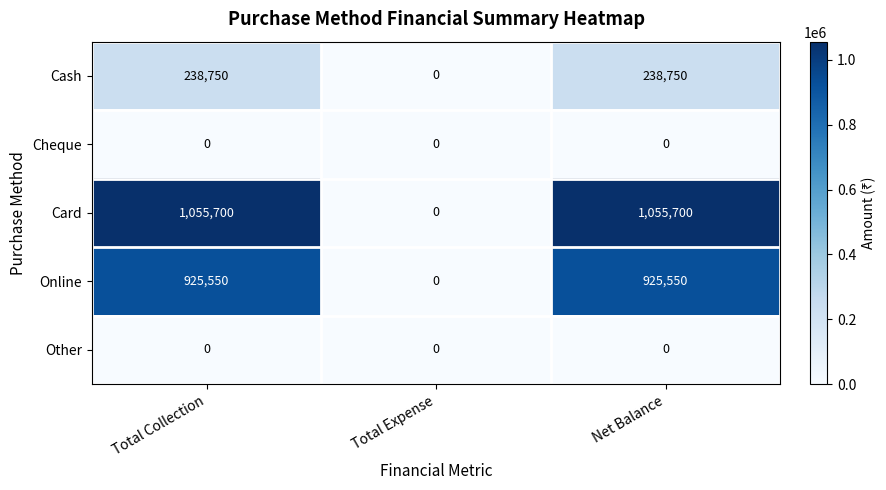

What is the approximate value of Card at Total Collection, to the nearest 100?

1055700